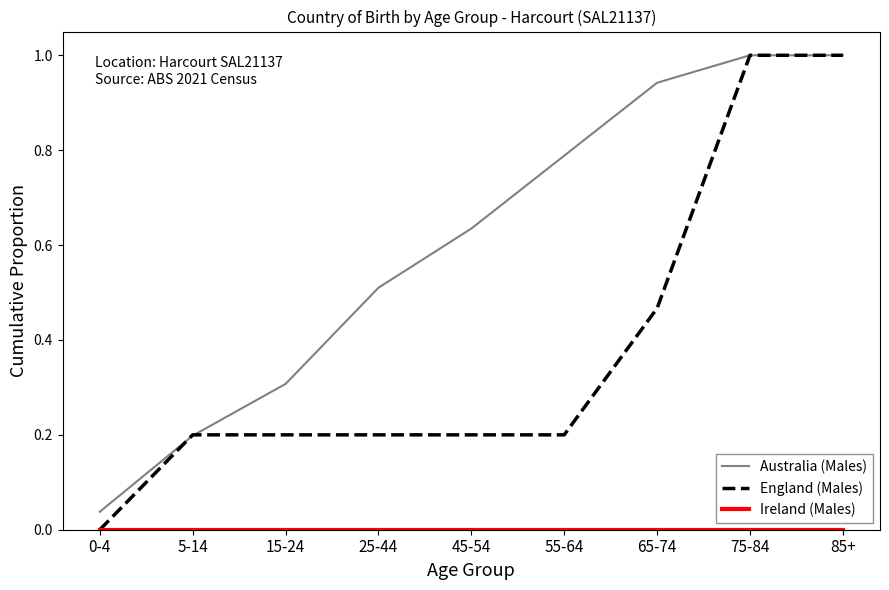

What is the difference between the second highest and minimum values in the England (Males) series?

1.0